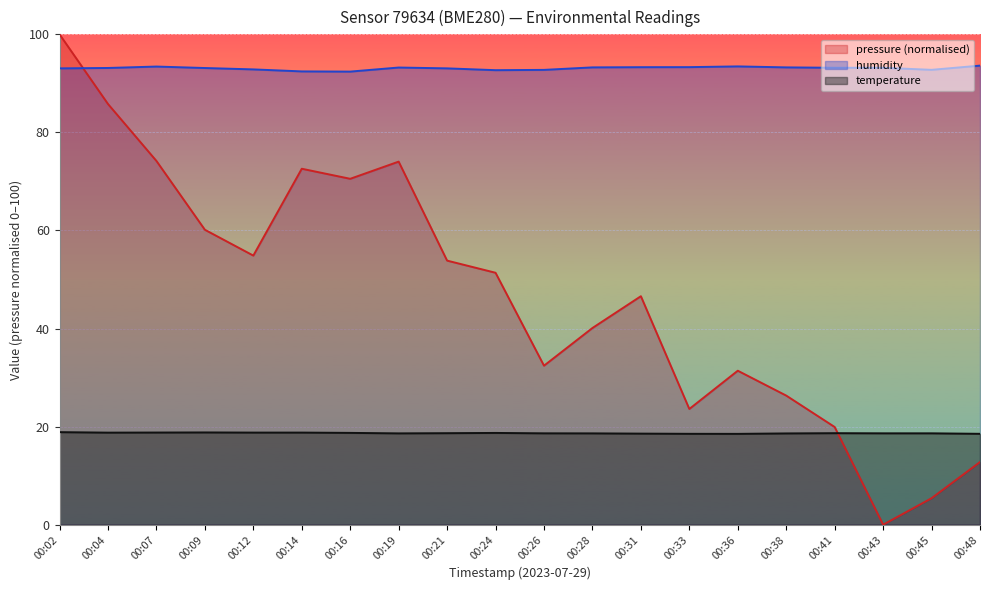

At 00:38, list the series in order from largest to smallest.

humidity, pressure (normalised), temperature